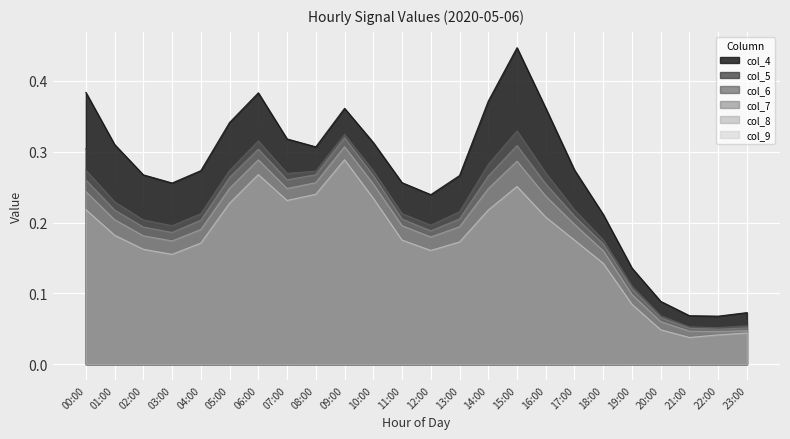

What is the sum of the col_9 values at 19:00 and 05:00?

0.3